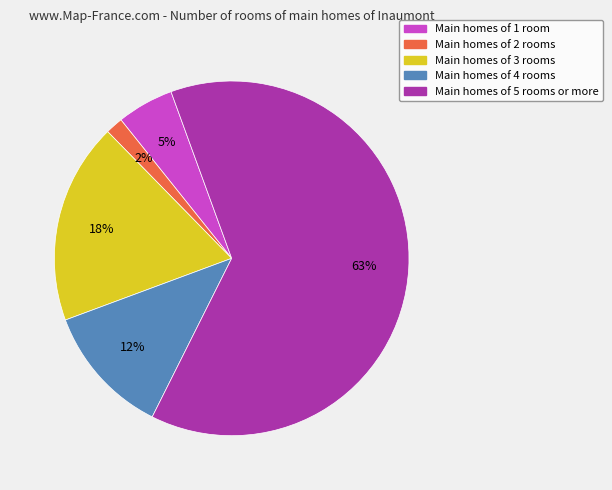

To the nearest percent, what is the average slice percentage?

20%